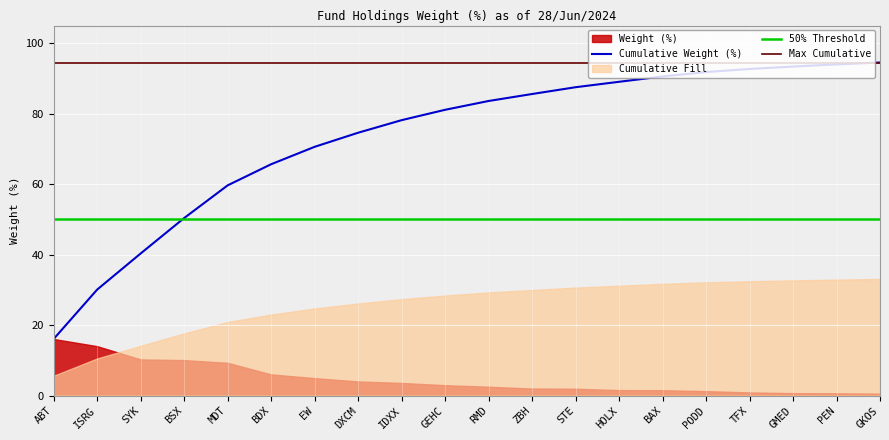

What position from the right is STE?

8